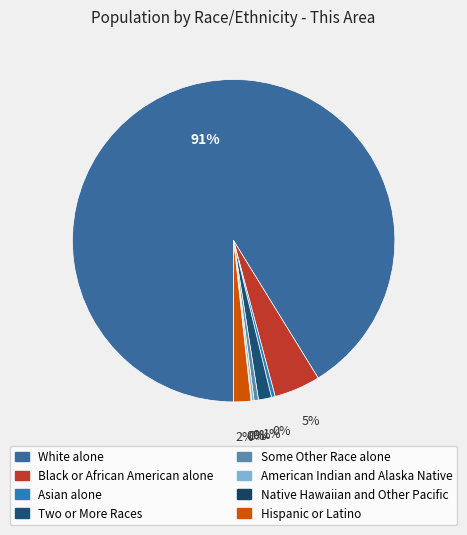

How many slices are in this pie chart?

8